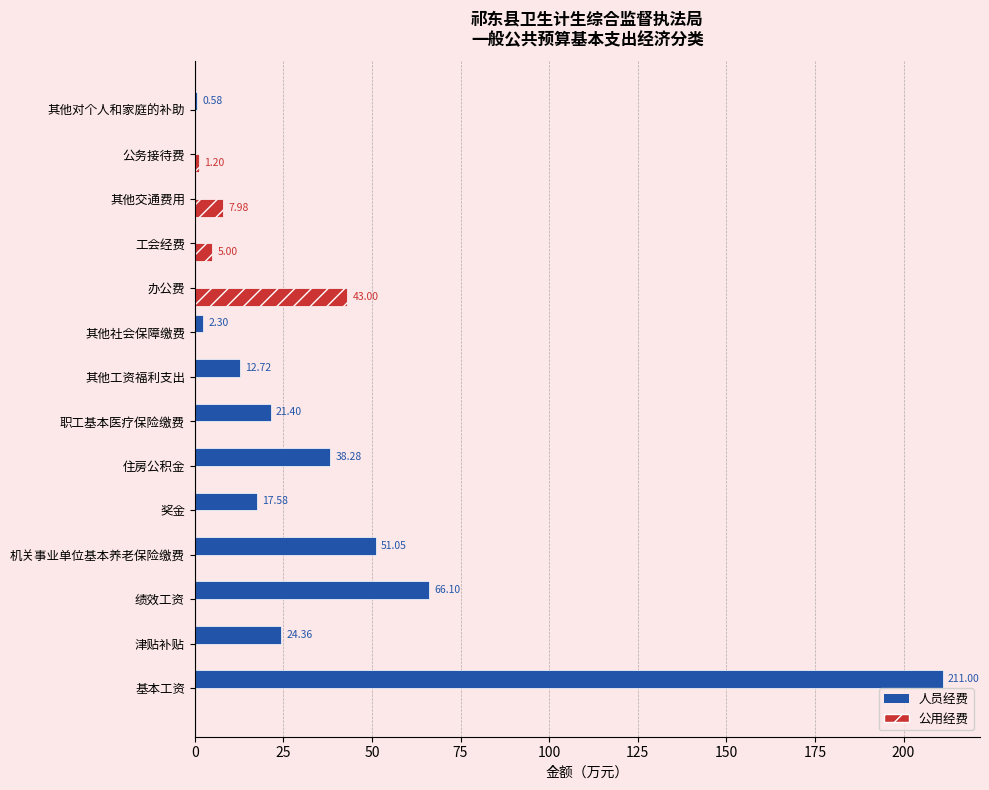

Which series changed the most between 其他工资福利支出 and 工会经费?

人员经费